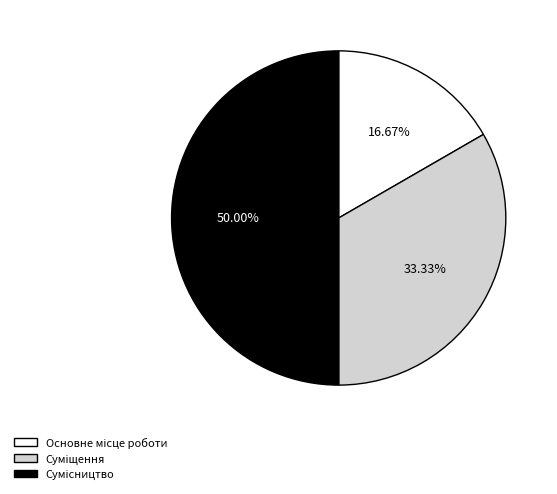

Combined, what portion of the pie is Сумісництво and Суміщення?

83.3%